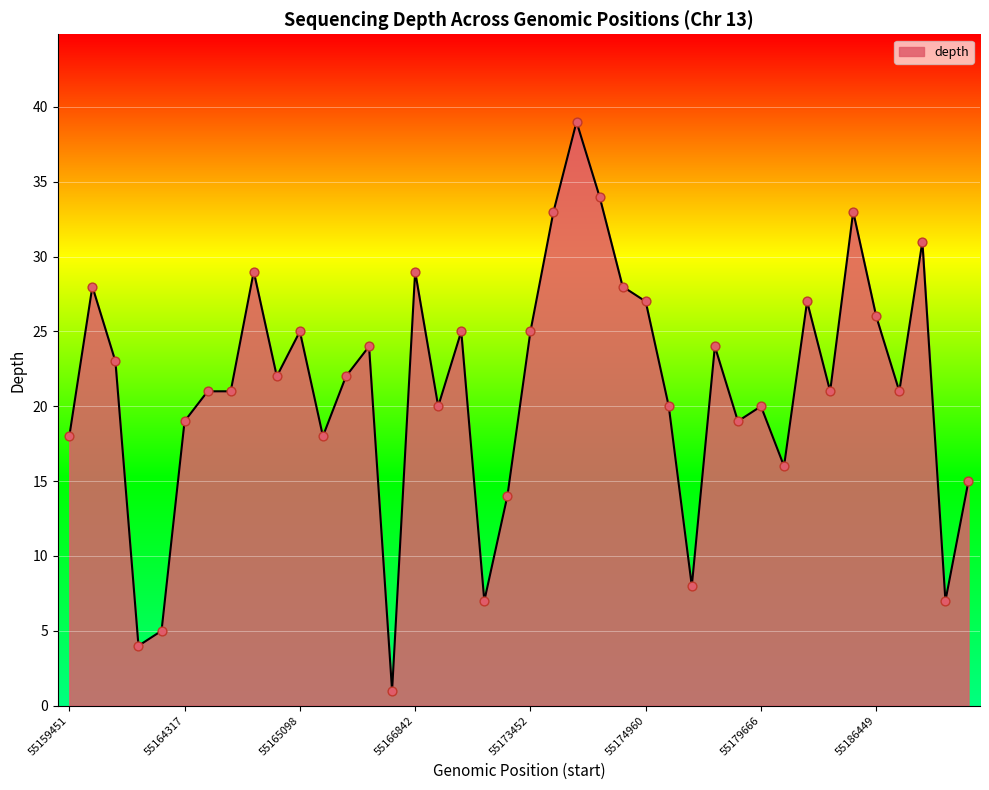

What is the difference between the maximum and minimum values?

38